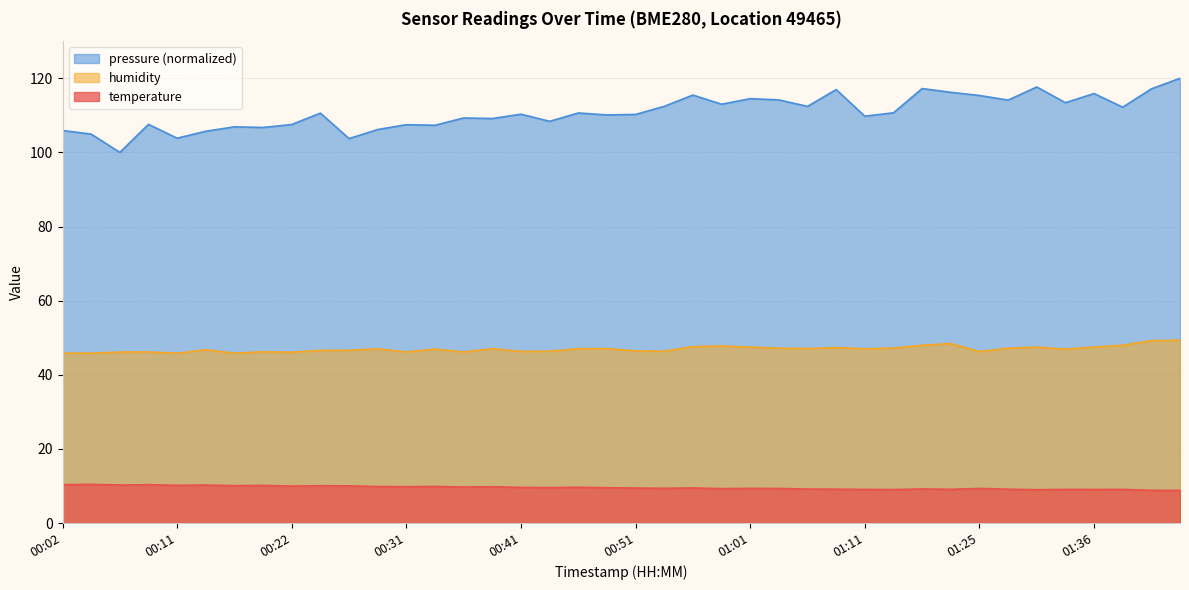

How many lines are shown in the chart?

3